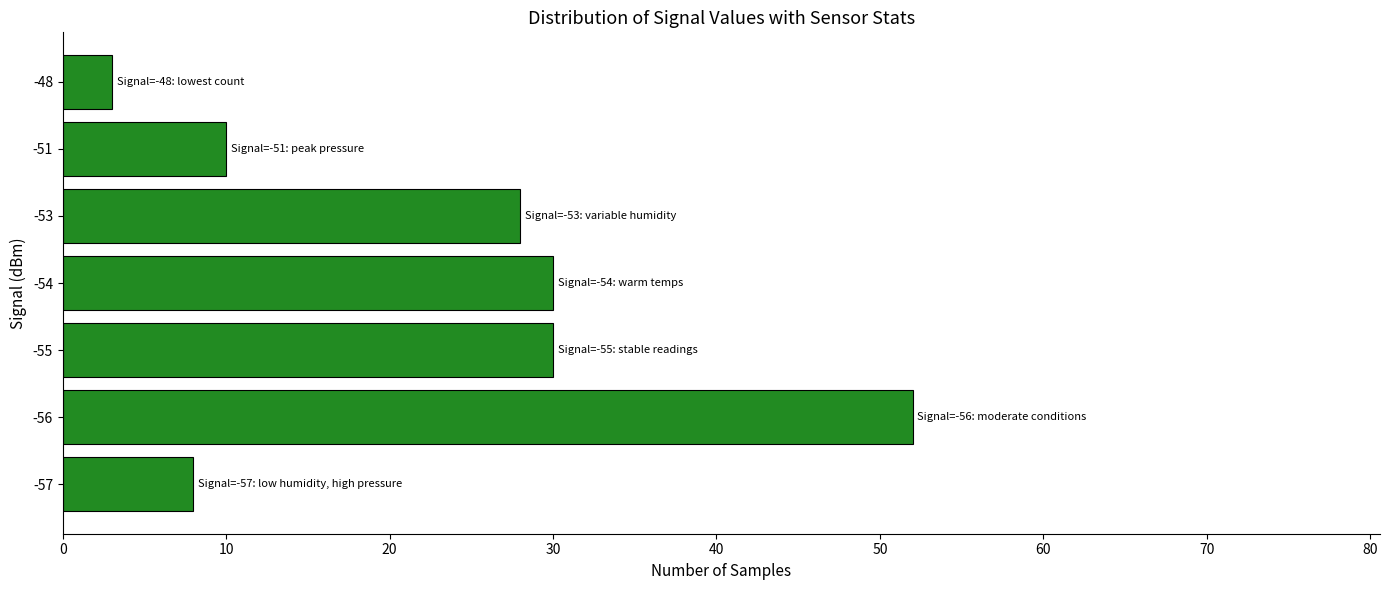

Which has a higher value, -48 or -57?

-57